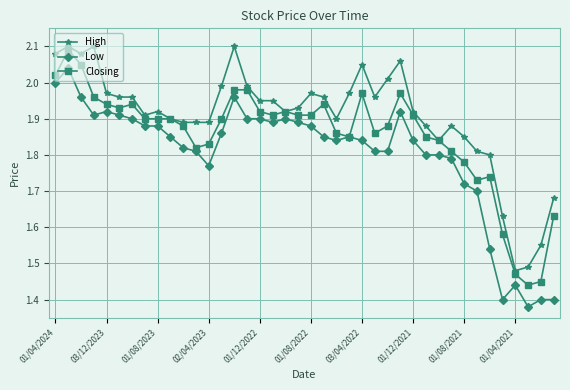

Which series has the widest spread of values?

Low